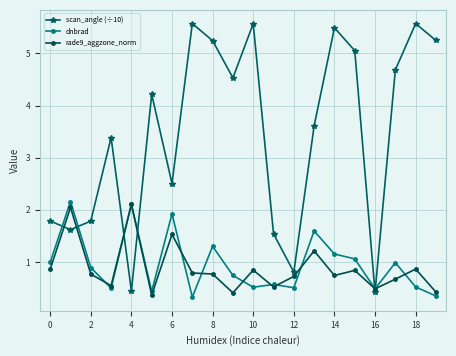

True or false: rade9_aggzone_norm has more than 1 interior local peaks.

True